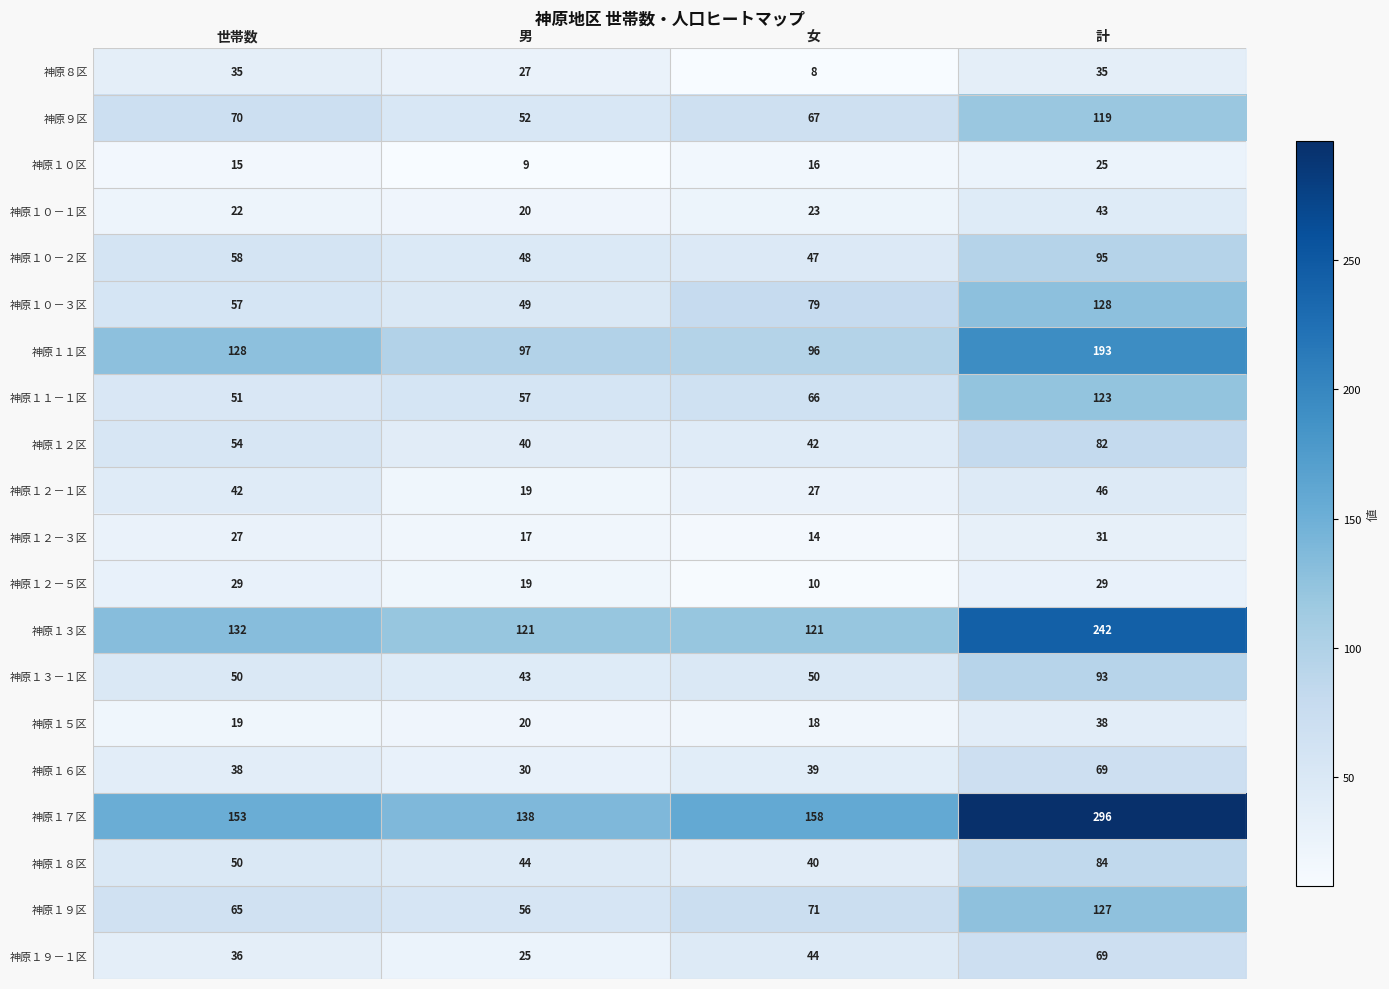

What is the spread (max minus min) of values at 男?

129